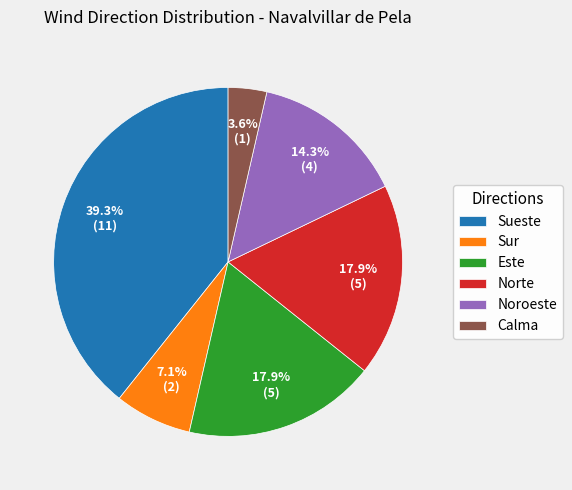

The Calma slice represents 12% of the pie. True or false?

False